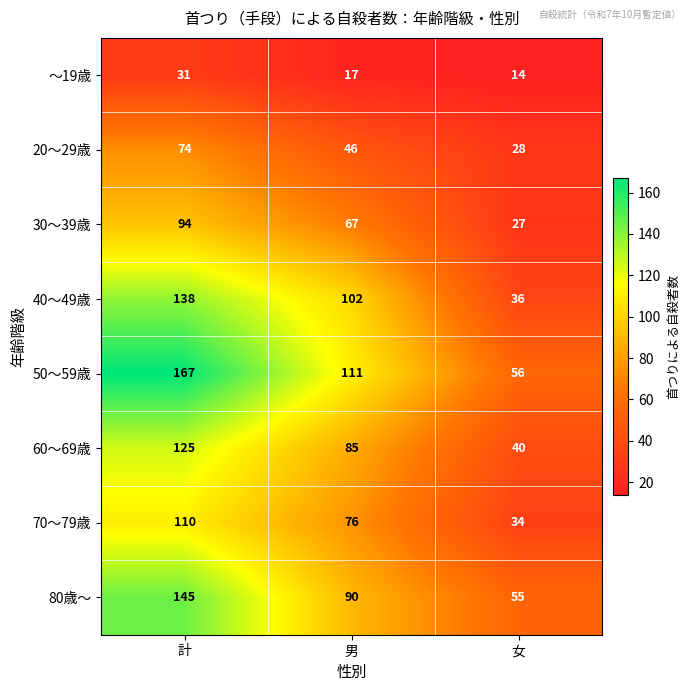

Which series has the largest total across all categories?

50～59歳